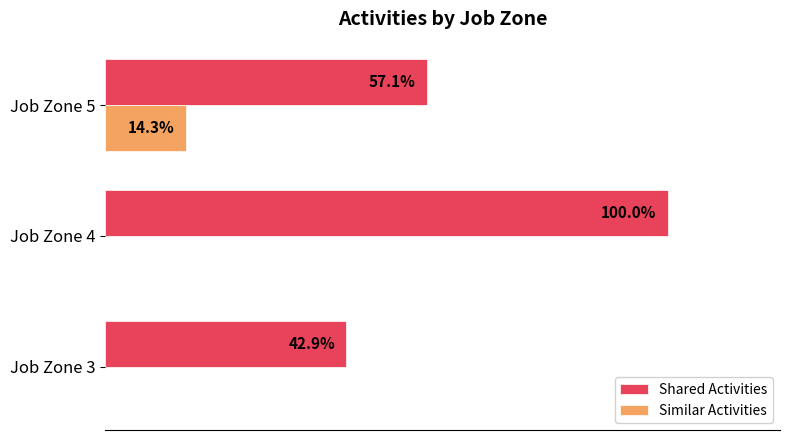

Where is Shared Activities nearest to the value 71?

Job Zone 5